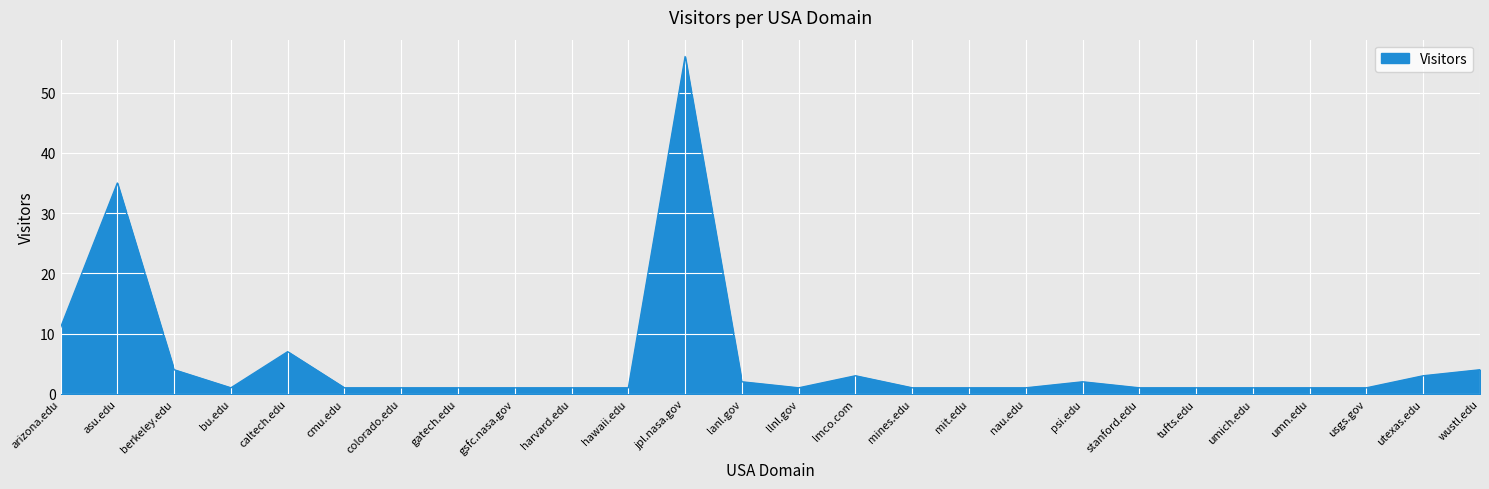

What is the ratio of the value at umich.edu to the value at harvard.edu?

1.0